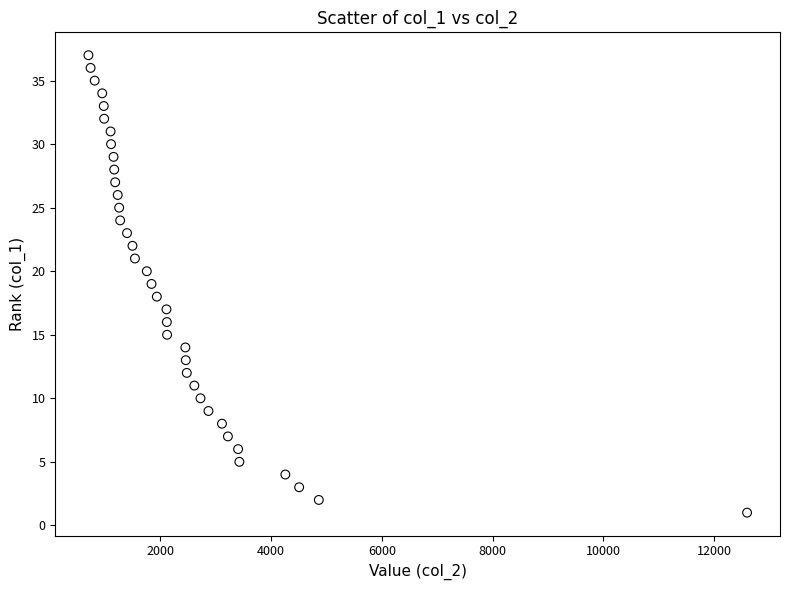

What is the range of Y values (max minus min)?

36